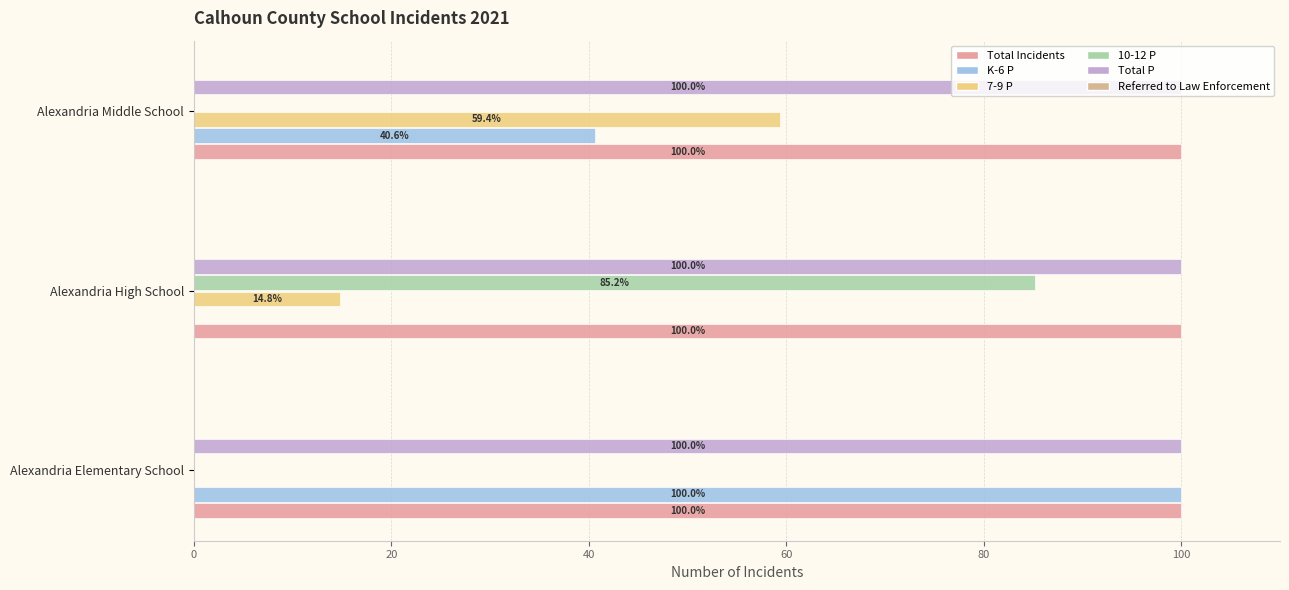

How many data points does each series have?

3